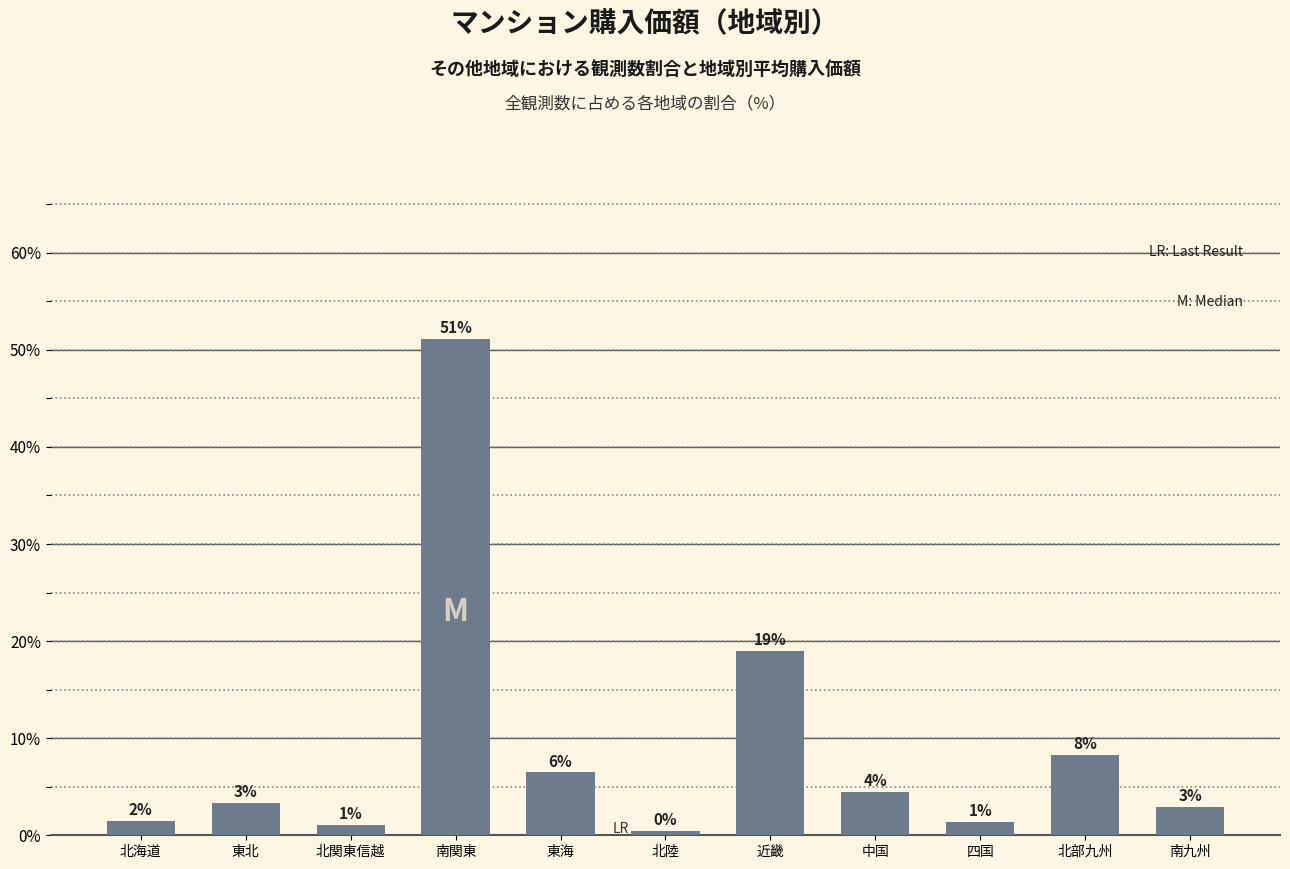

Does the chart contain any negative values?

No